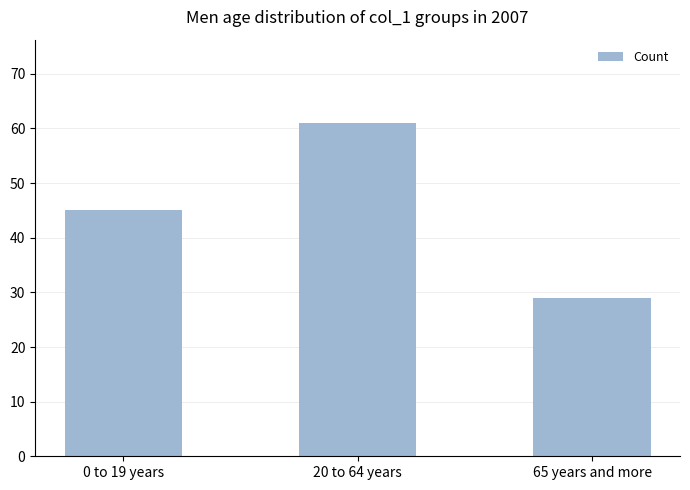

Which category has the lowest value across all series?

65 years and more